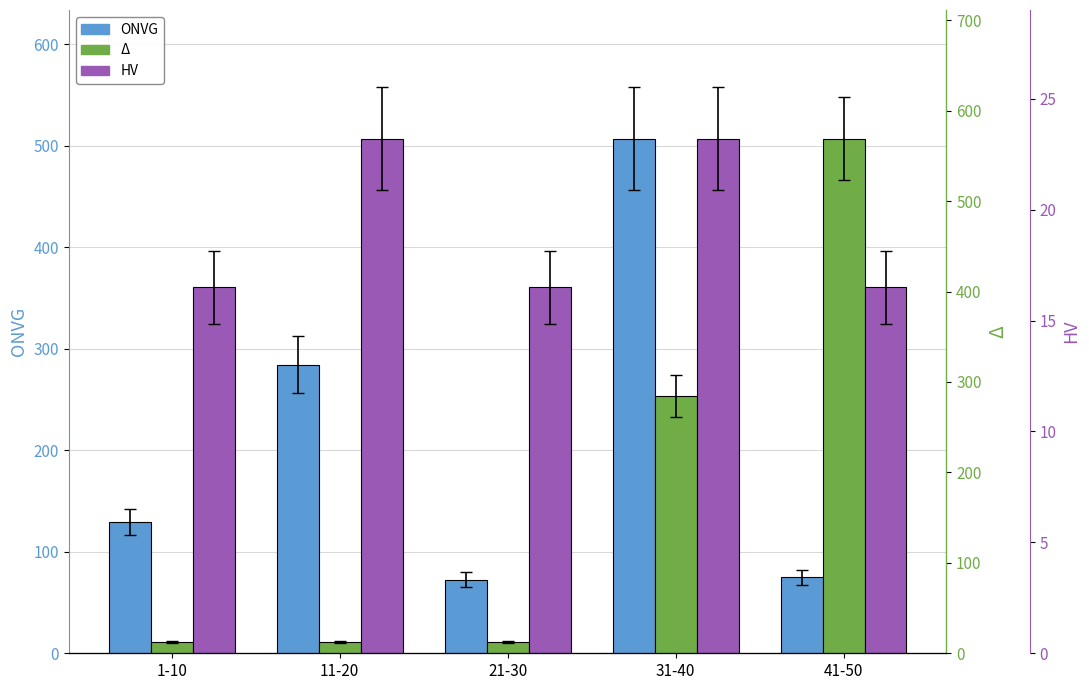

True or false: HV has a value of 360.6 at 21-30.

True